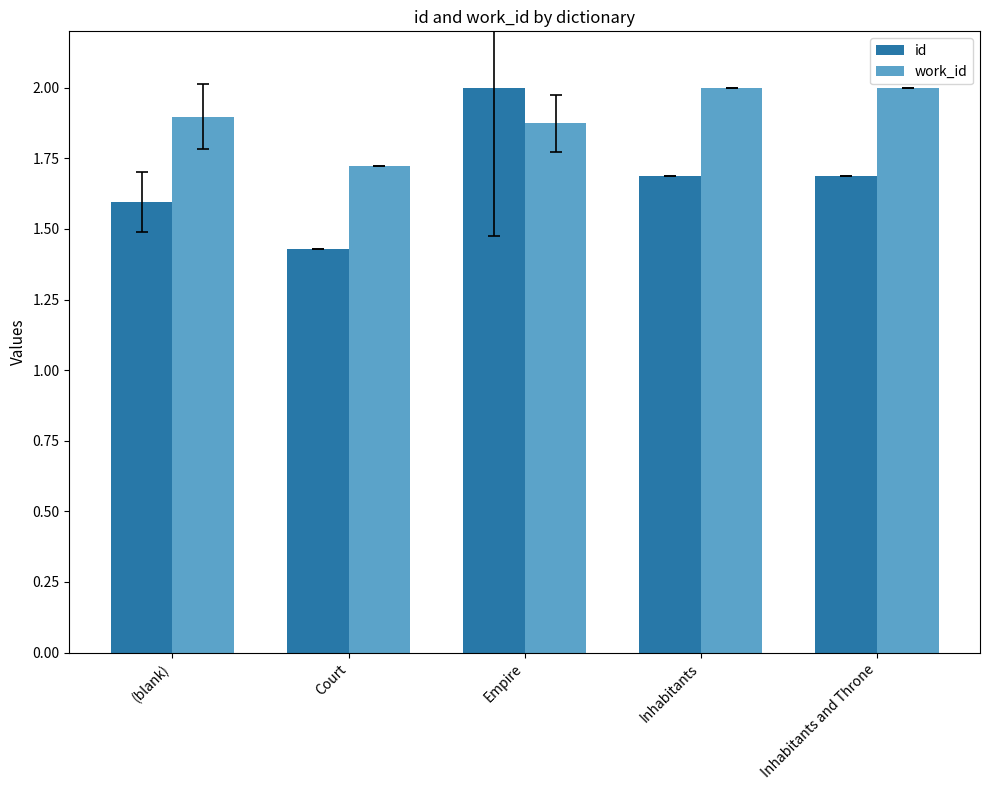

What is the sum of all work_id values?

9.5